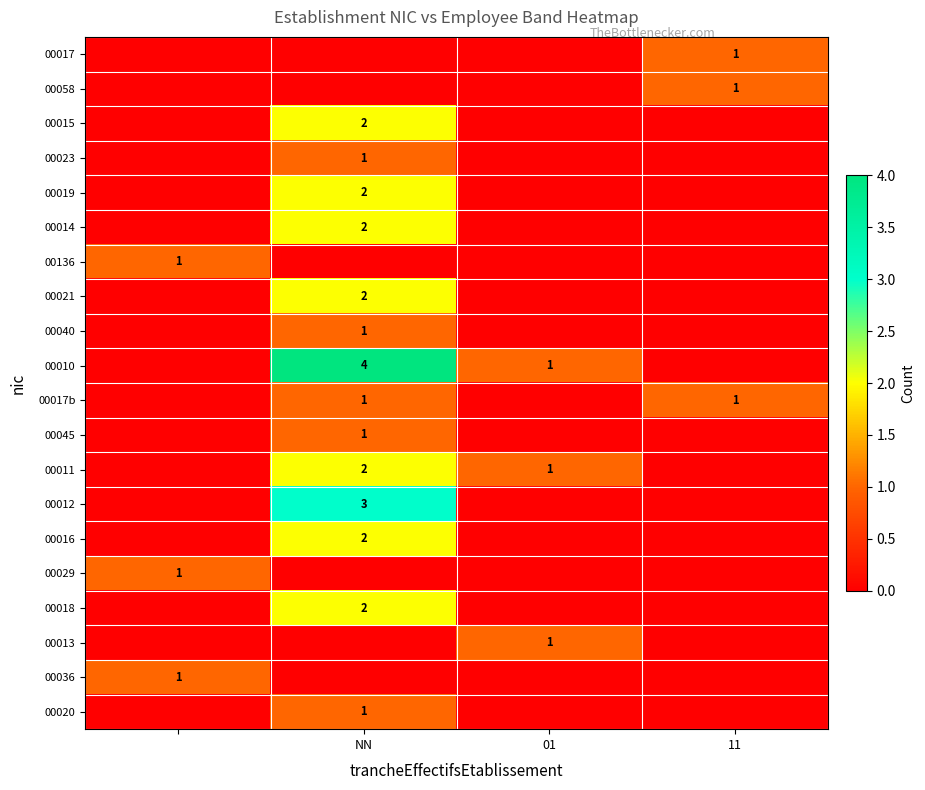

The value of 00013 at 01 is 1. True or false?

True